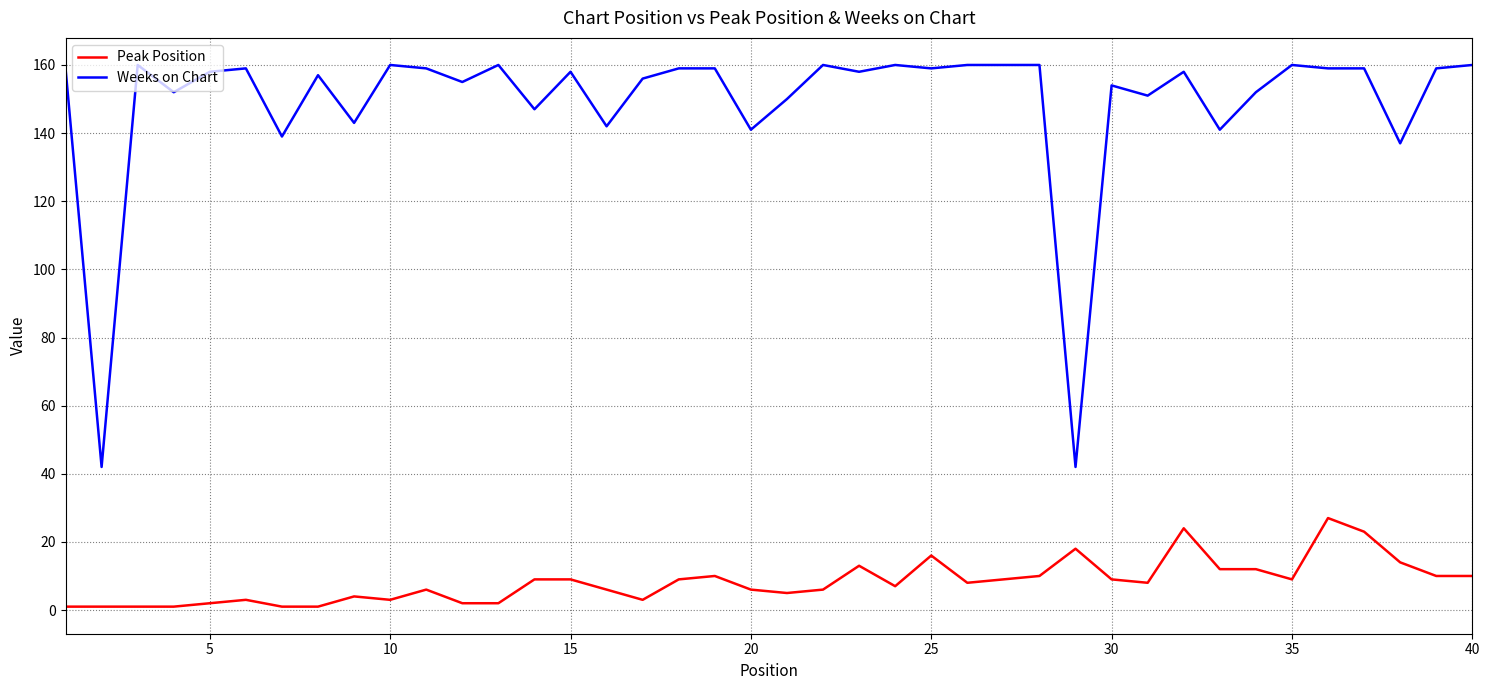

True or false: Peak Position and Weeks on Chart cross at least once.

False